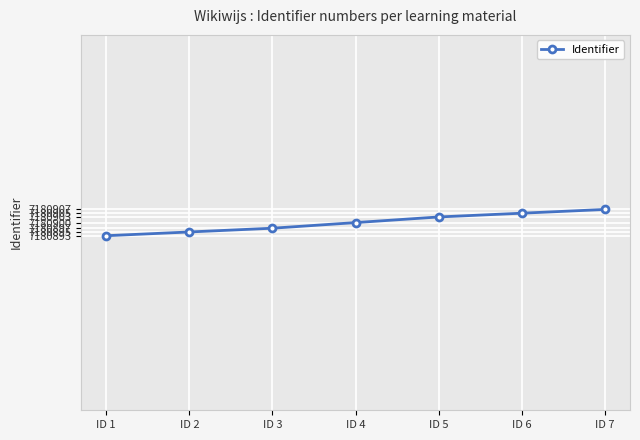

What is the difference between the second highest and minimum values?

12